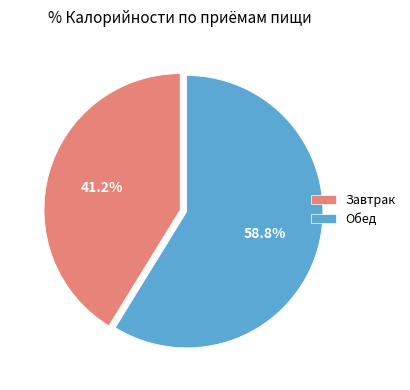

Is it true that Обед is 48% of the pie?

False